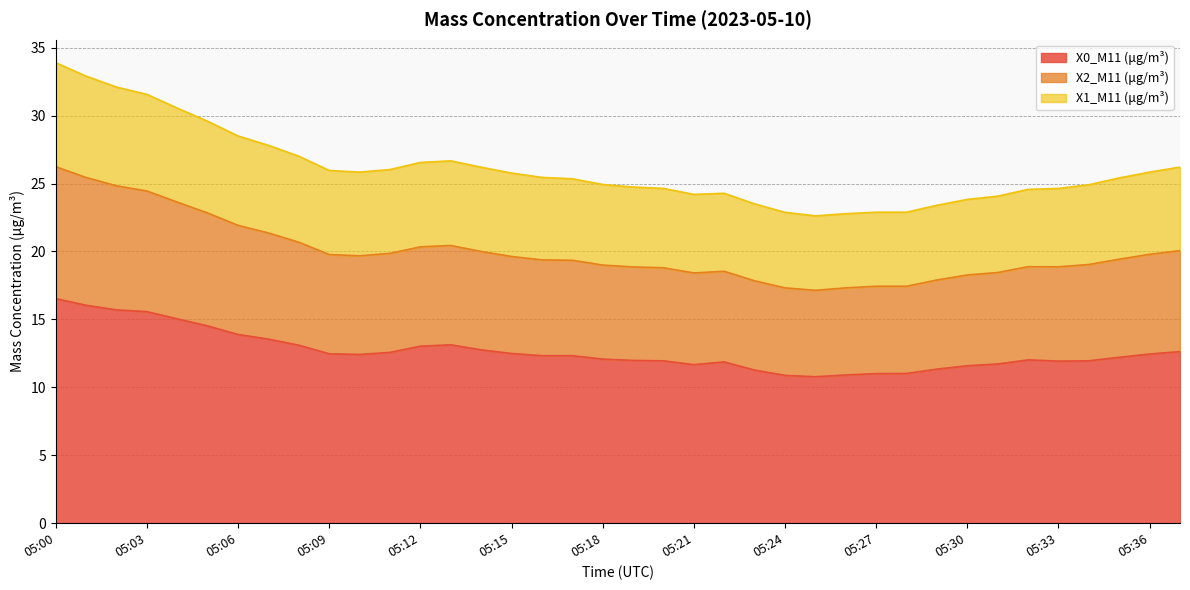

What is the minimum value for X0_M11 (μg/m³)?

10.8